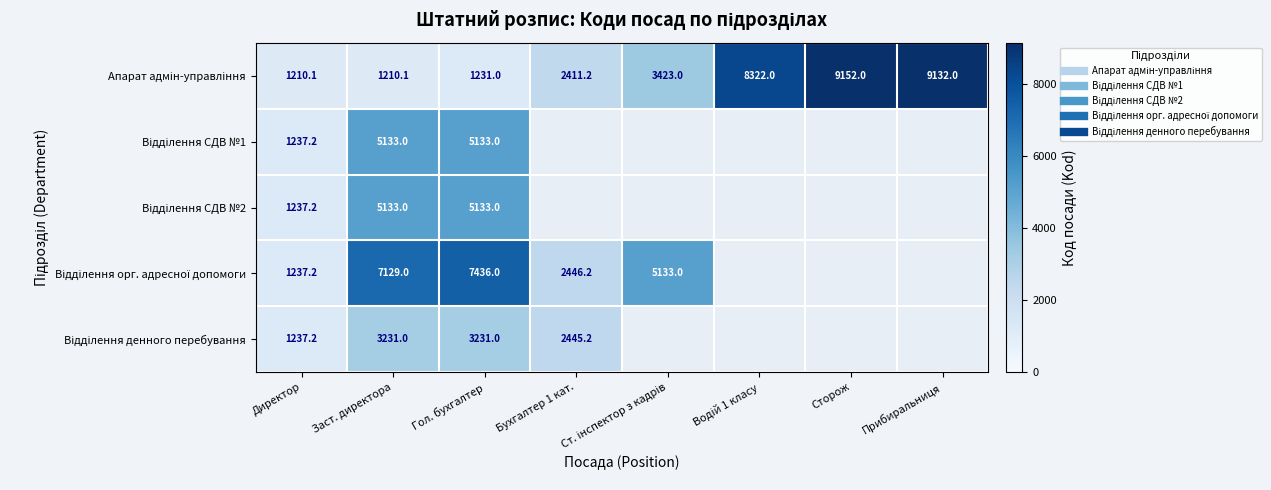

How many categories are shown in the chart?

8